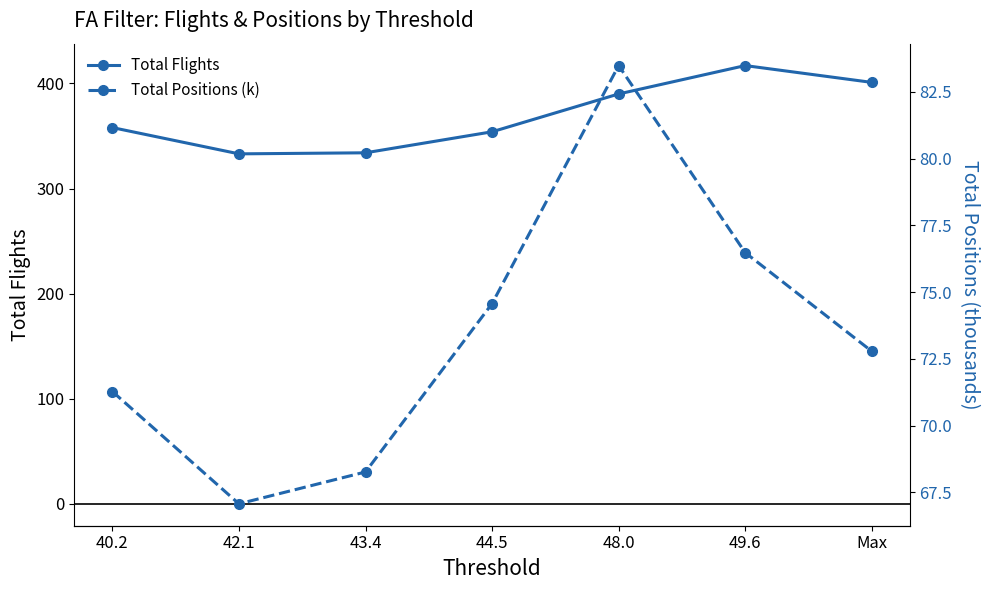

Reading left to right, what are all the values shown in this chart?

Total Flights: 40.2=358.0	42.1=333.0	43.4=334.0	44.5=354.0	48.0=390.0	49.6=417.0	Max=401.0
Total Positions (k): 40.2=71.3	42.1=67.1	43.4=68.3	44.5=74.6	48.0=83.5	49.6=76.5	Max=72.8